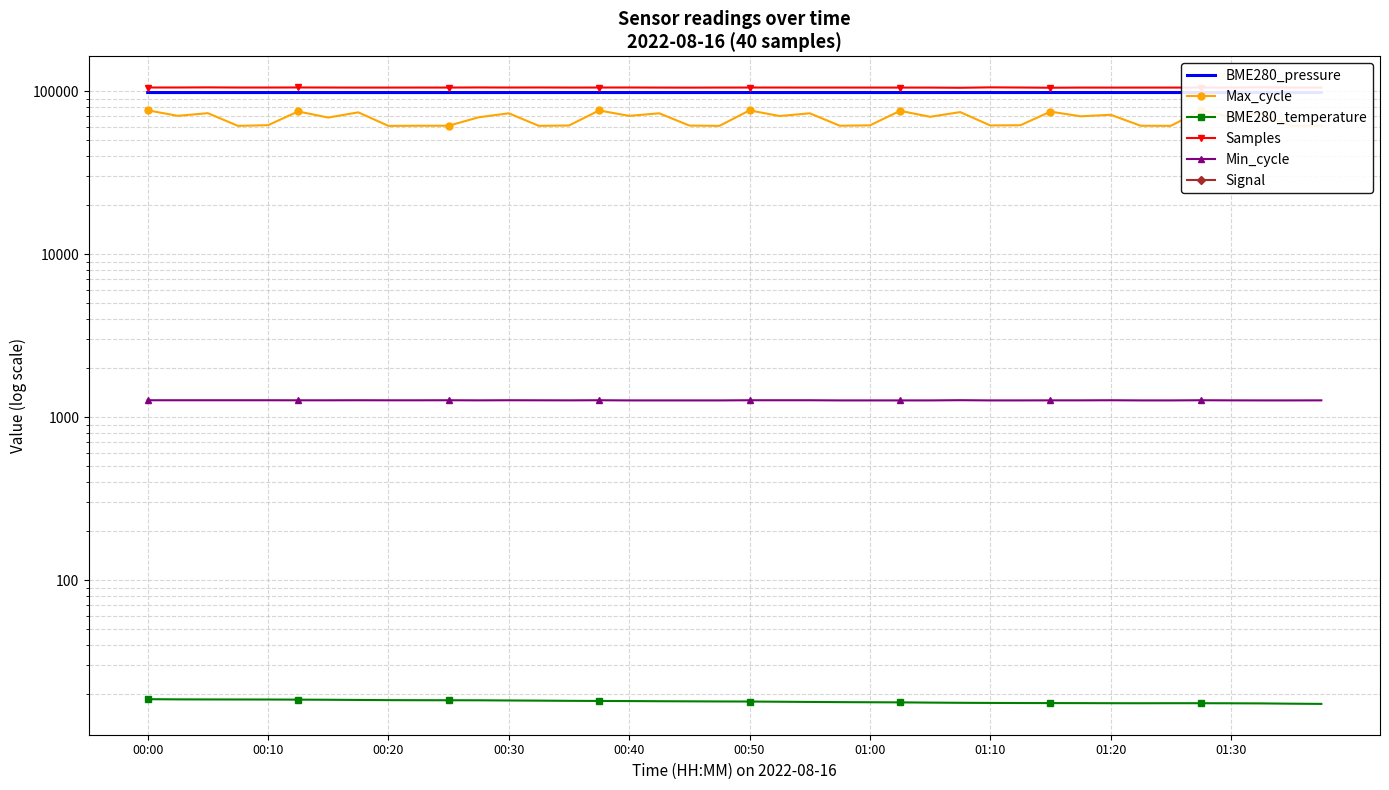

At which category is the sum across all series the highest?

00:00